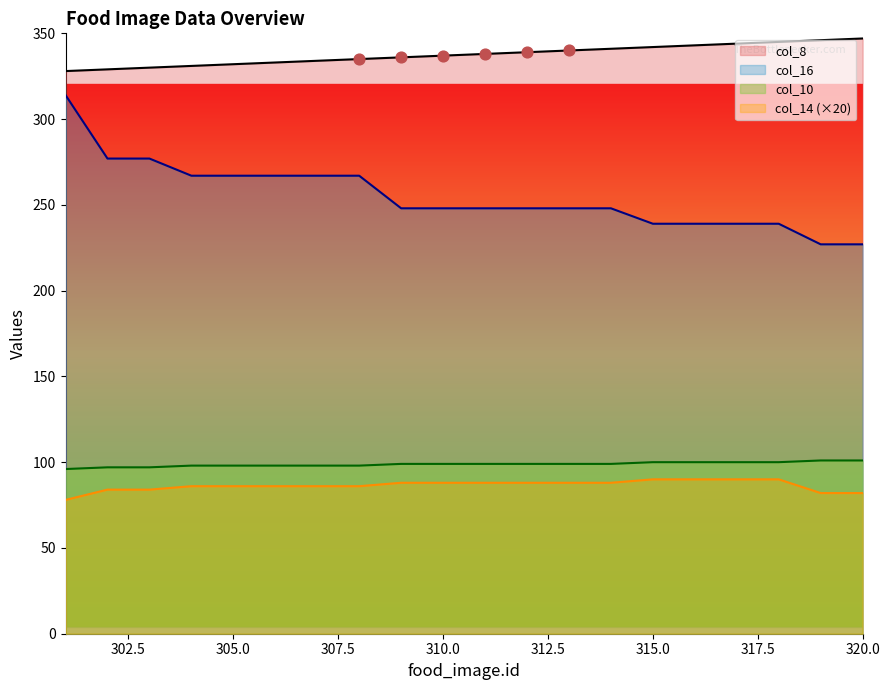

What are all the series names shown in the legend?

col_8, col_16, col_10, col_14 (×20)